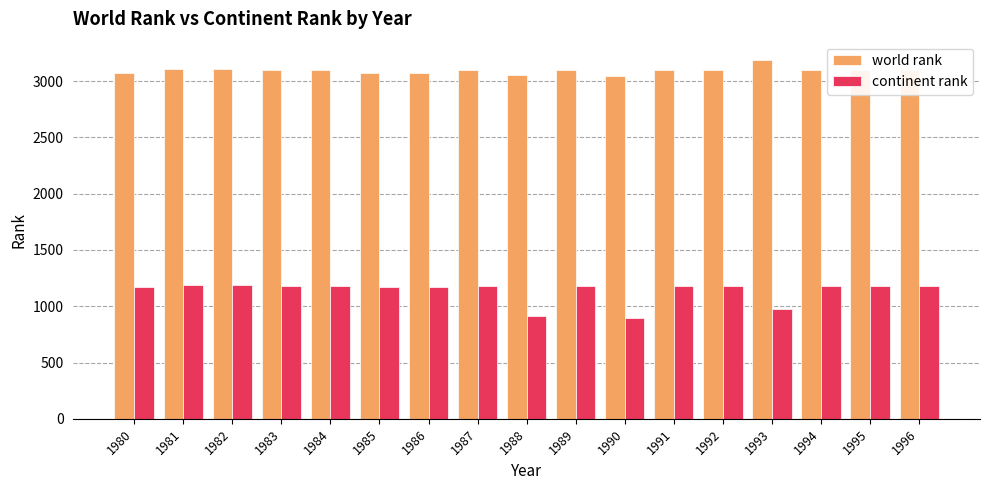

At how many categories does at least one series exceed 2629?

17